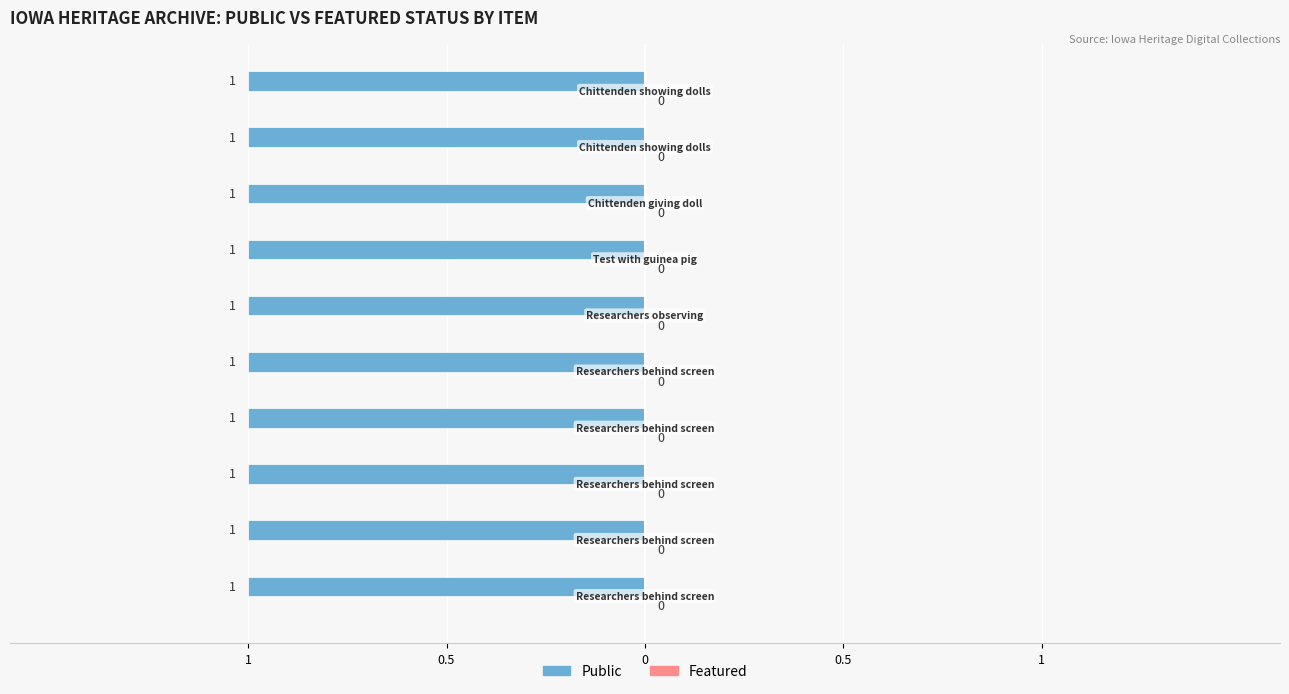

Are the bars horizontal?

Yes